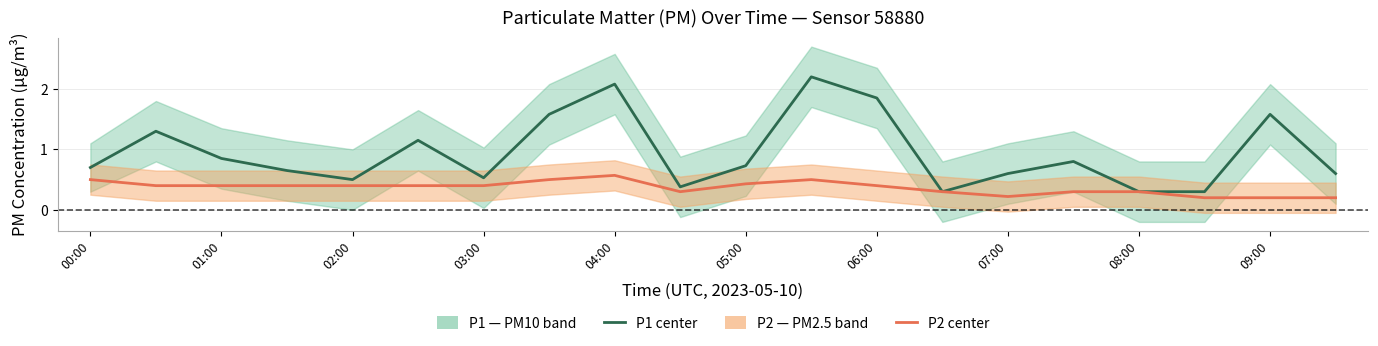

How many series are shown in this chart?

2